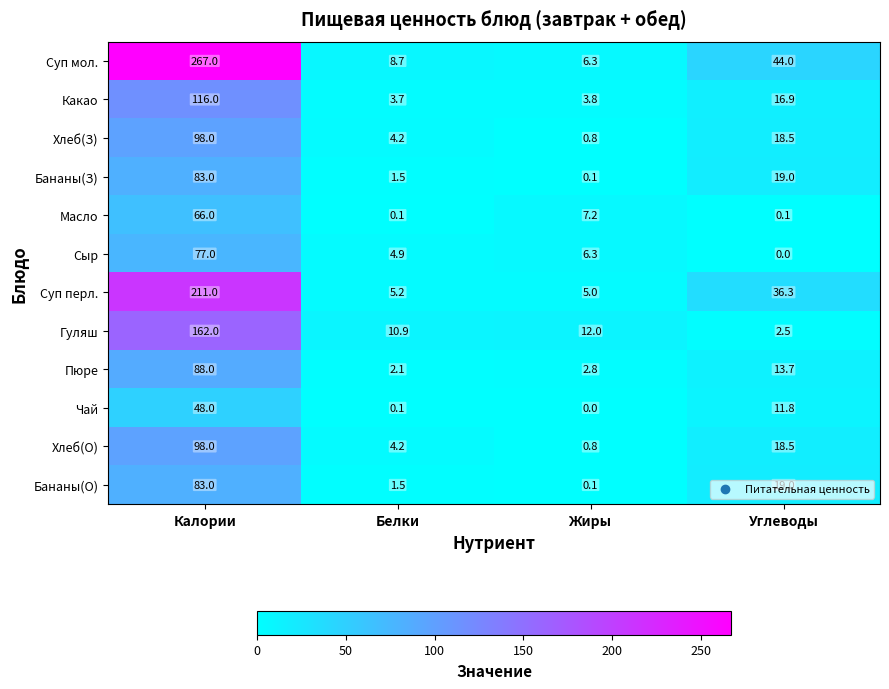

What is the highest value of the Суп перл. series?

211.0